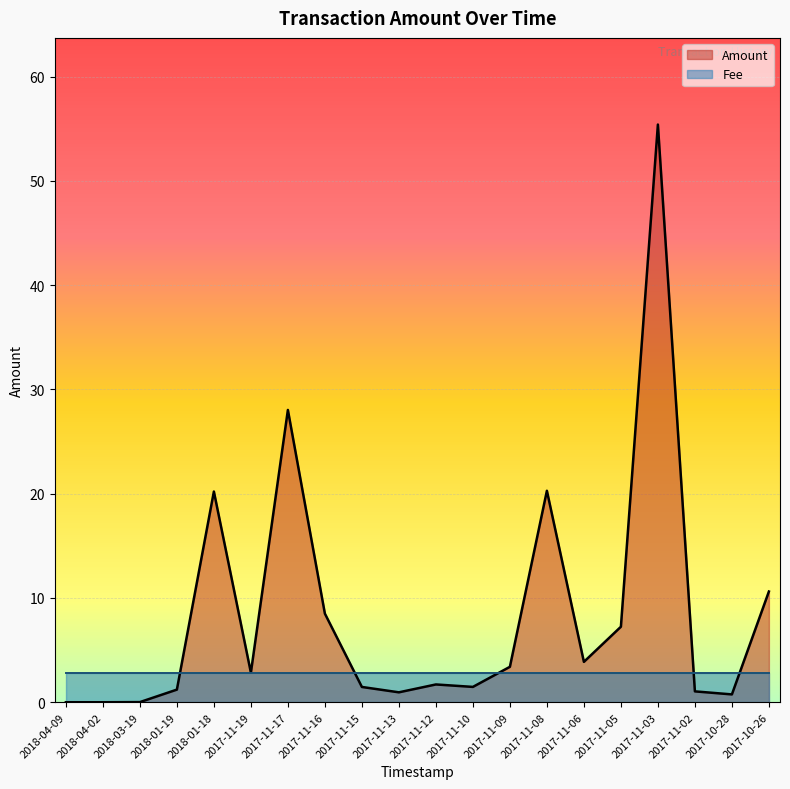

Reading right to left, what are all the values shown in this chart?

10.6	0.8	1.0	55.4	7.2	3.9	20.3	3.4	1.5	1.7	1.0	1.5	8.5	28.0	2.8	20.2	1.2	0.0	0.0	0.0